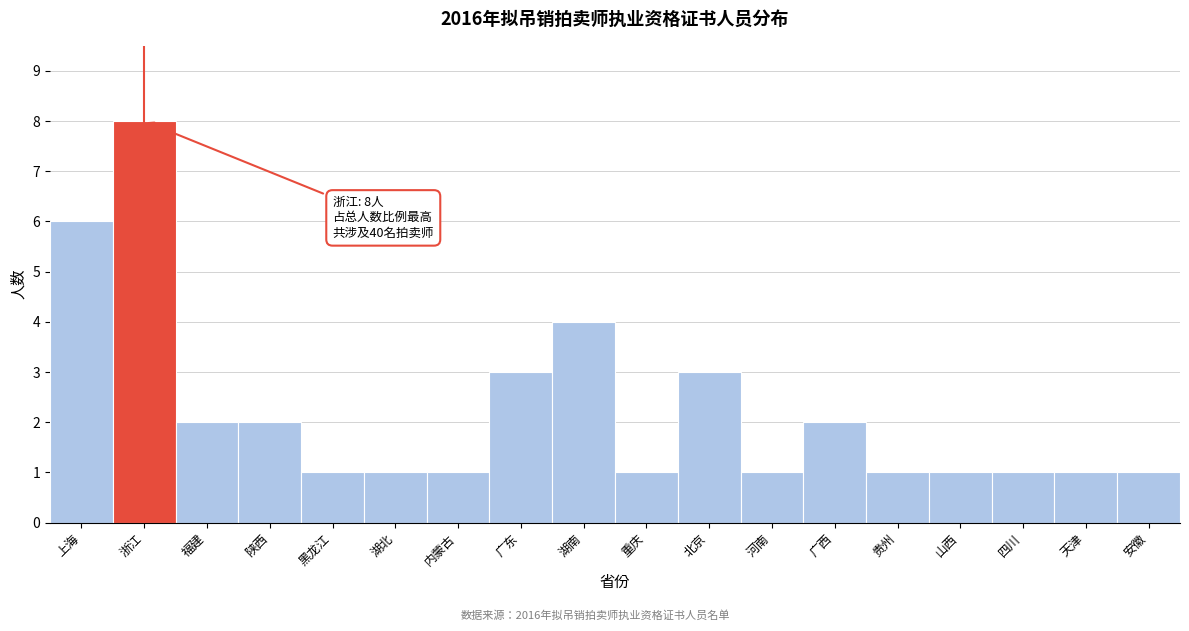

Reading left to right, transcribe all the data shown in this chart.

6	8	2	2	1	1	1	3	4	1	3	1	2	1	1	1	1	1